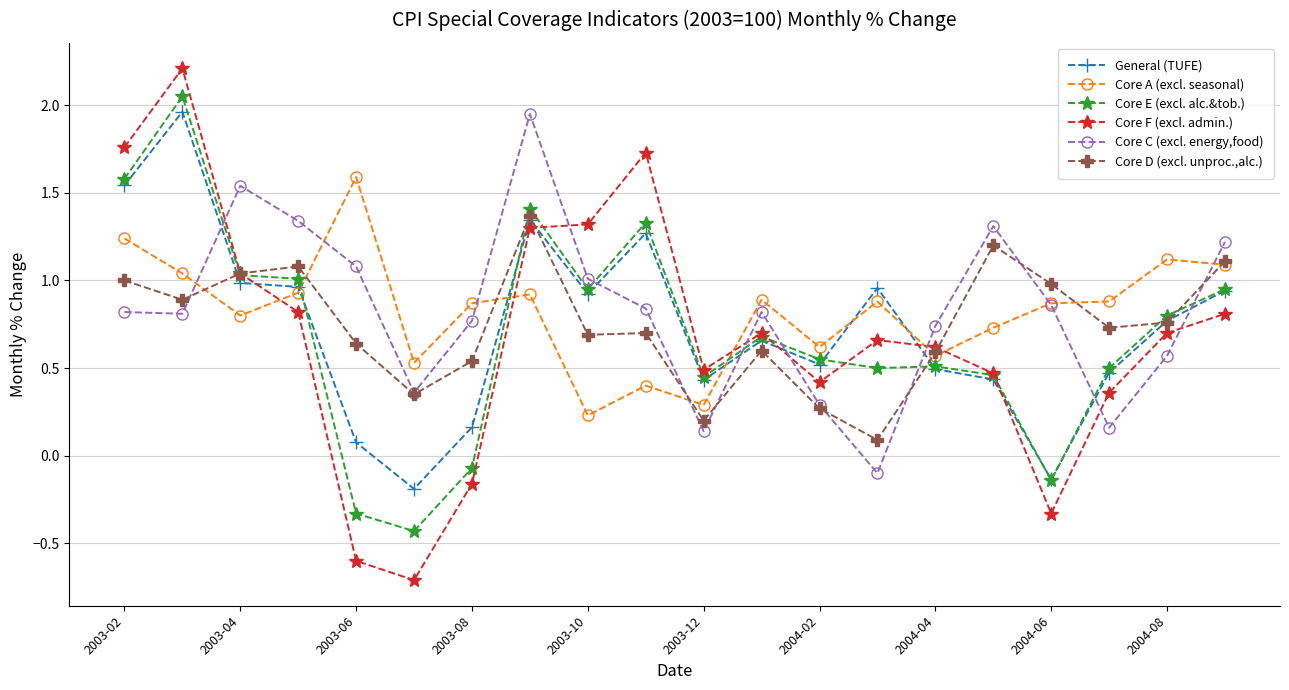

What is the value of the Core D (excl. unproc.,alc.) point at the 20th from the left?

1.1